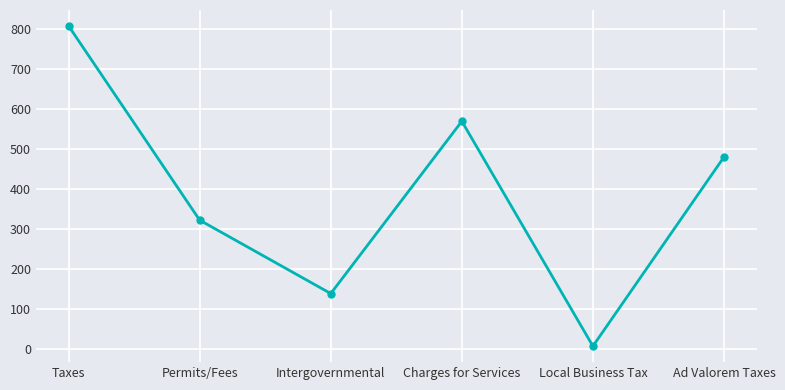

Where is the first local maximum?

Charges for Services